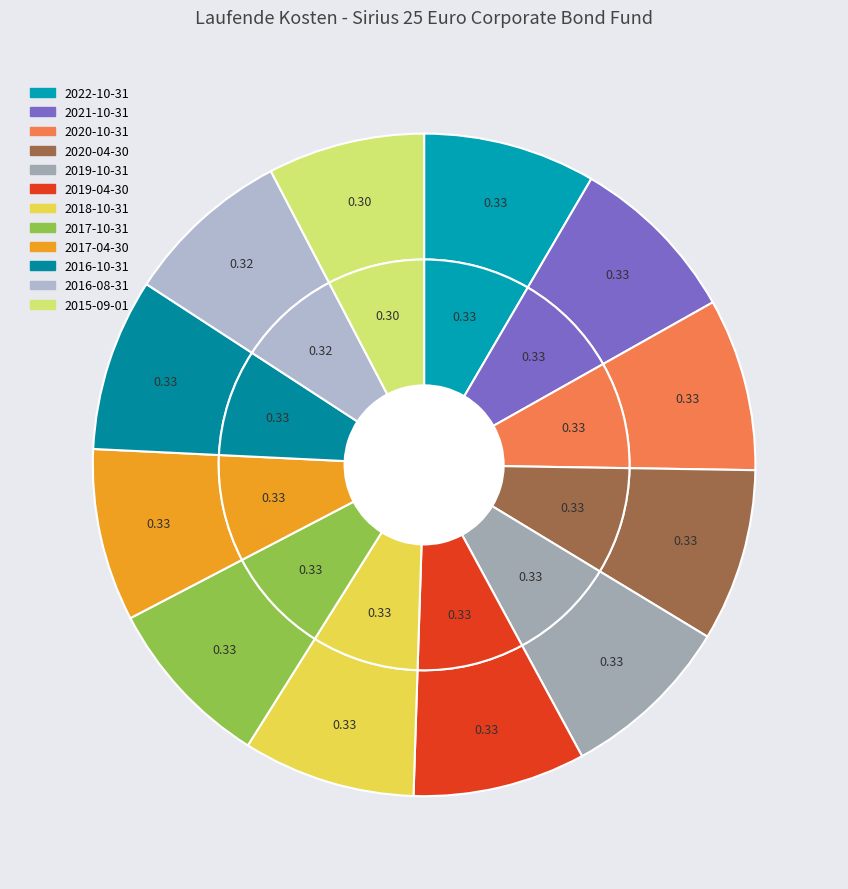

Is there any slice that represents more than half of the pie?

No